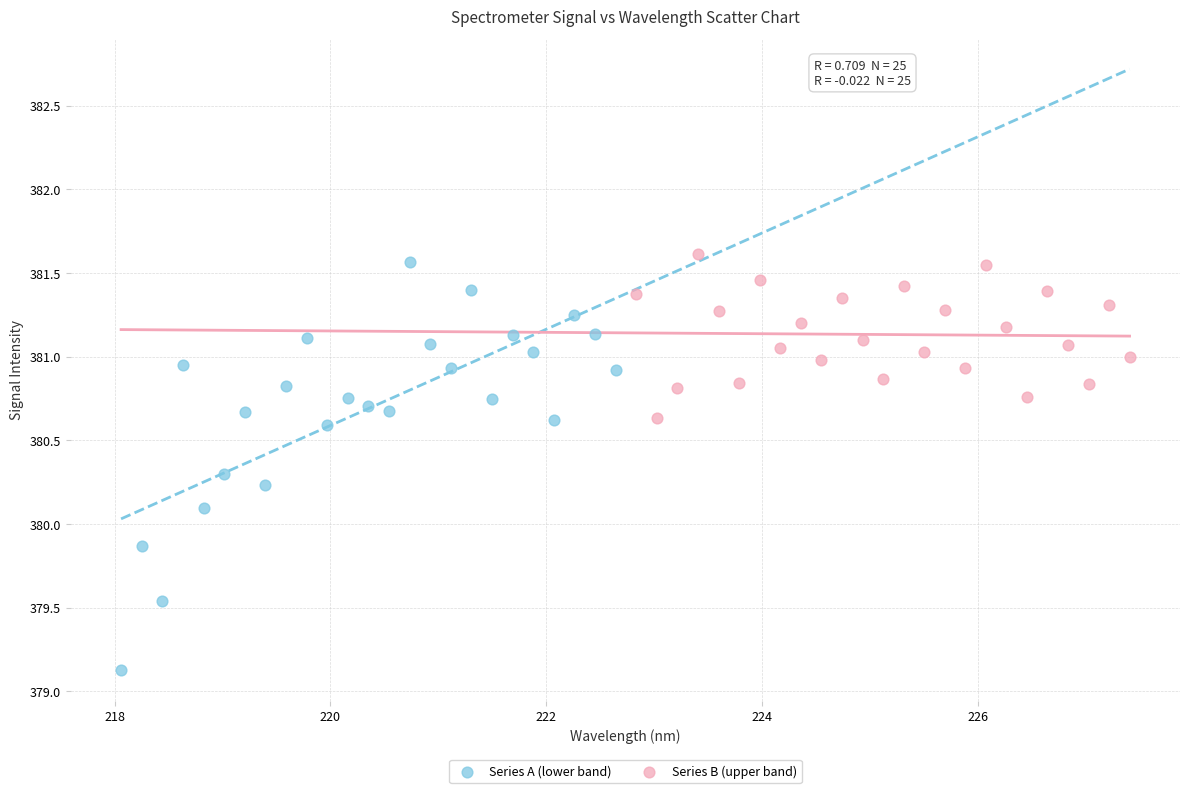

Which series contains the lowest Y value?

Series A (lower band)